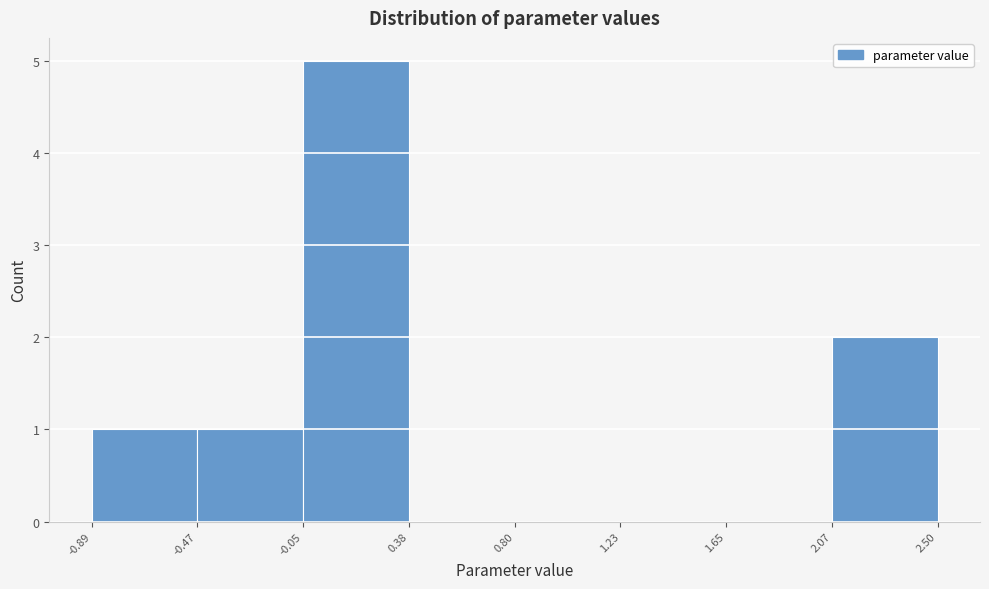

Reading left to right, list every bar in this chart as the range it spans on the x-axis followed by its height. The values are not printed on the chart, so give them approximately, as read against the axis.

-0.89 to -0.47: 1
-0.47 to -0.05: 1
-0.05 to 0.38: 5
0.38 to 0.80: 0
0.80 to 1.23: 0
1.23 to 1.65: 0
1.65 to 2.07: 0
2.07 to 2.50: 2